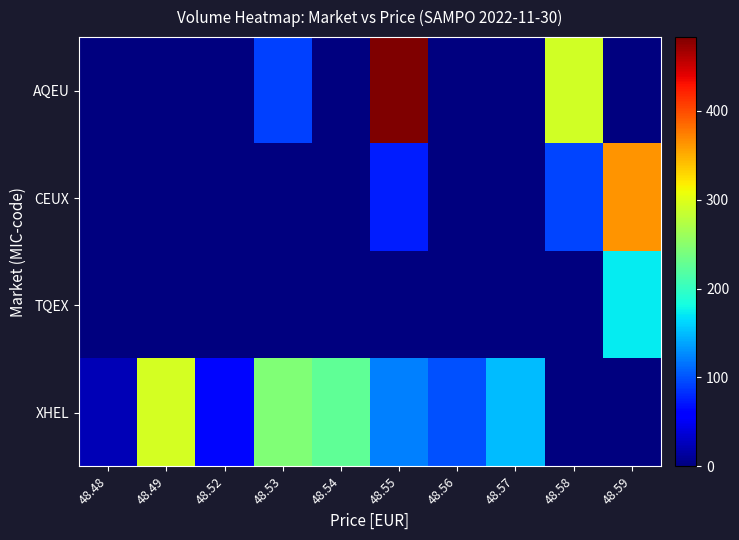

Which series has the largest total across all categories?

XHEL